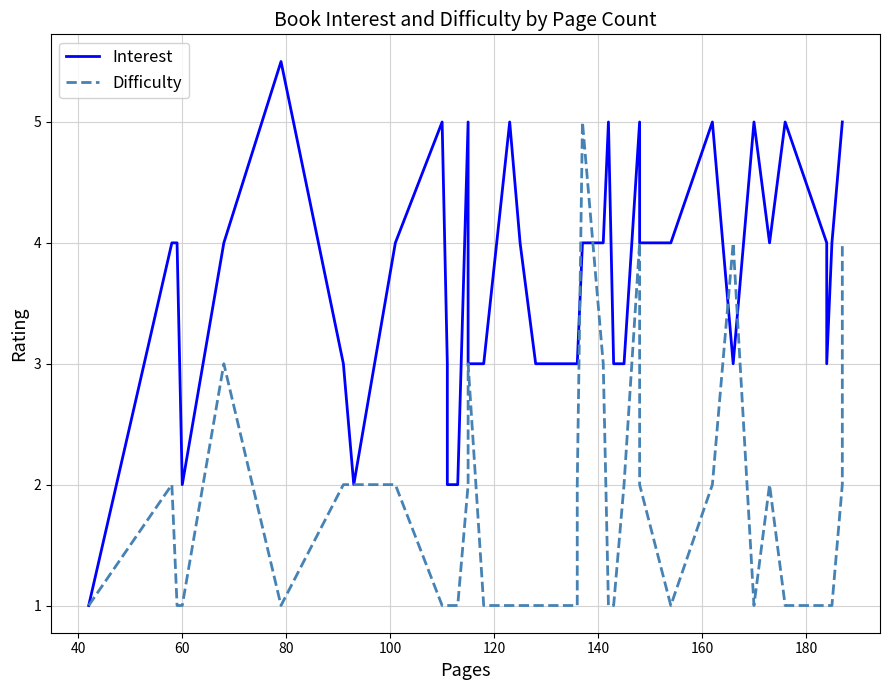

Which series has the largest range (max minus min)?

Interest